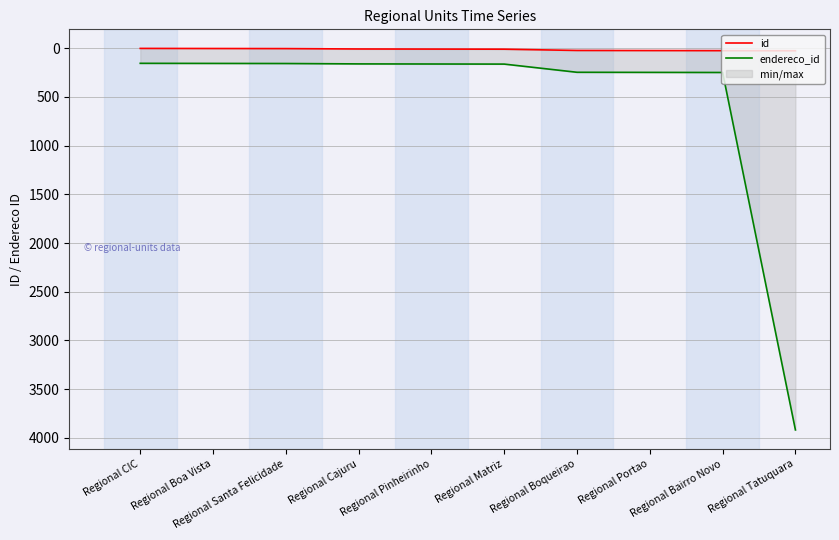

How many values in the endereco_id series are below 164?

5